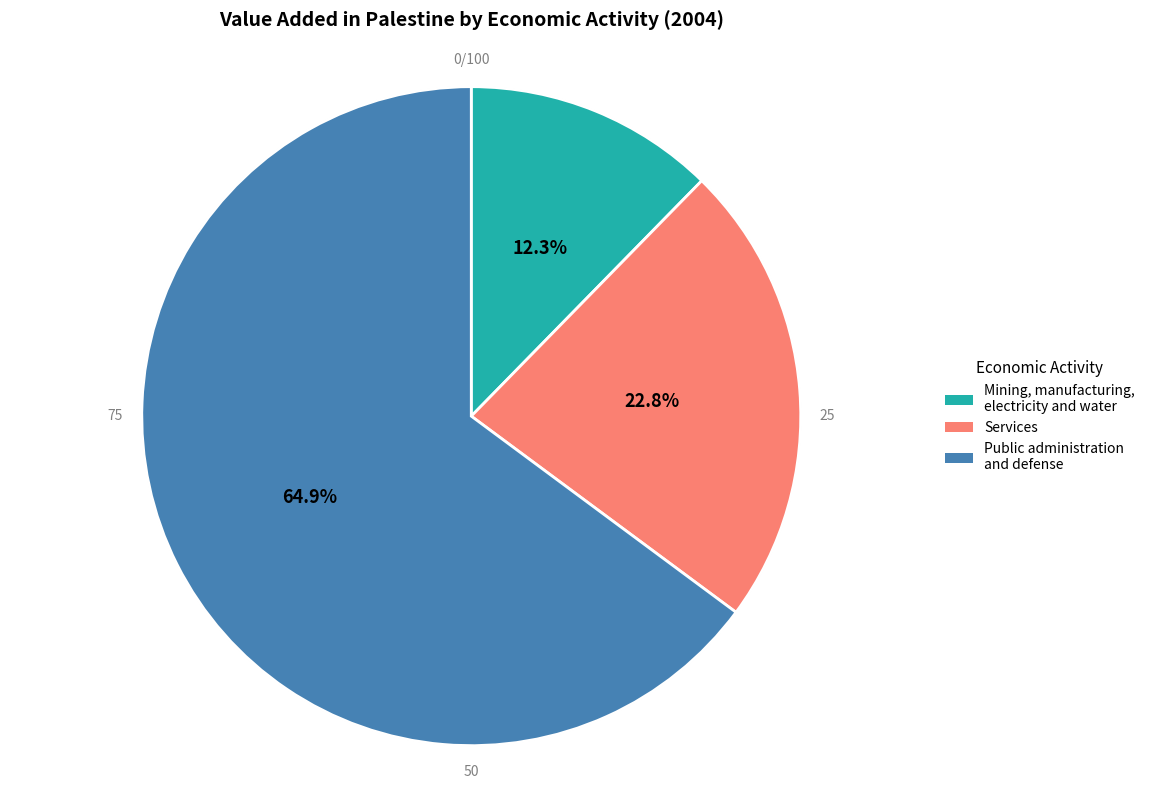

Do Public administration and defense and Mining, manufacturing, electricity and water together represent more than half of the pie?

Yes